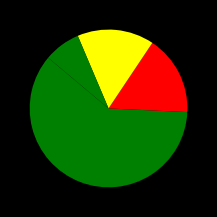

How many segments does this pie chart have?

4